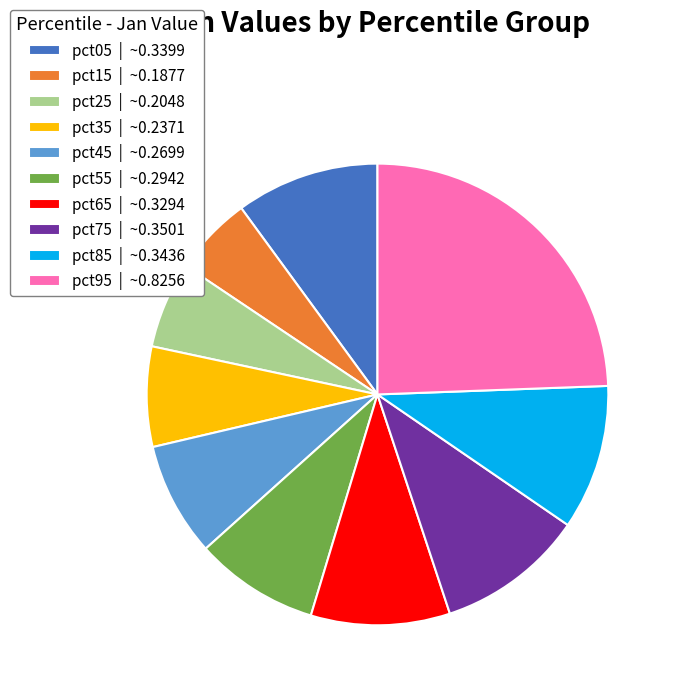

Does pct95 | ~0.8256 account for over 50% of the chart?

No